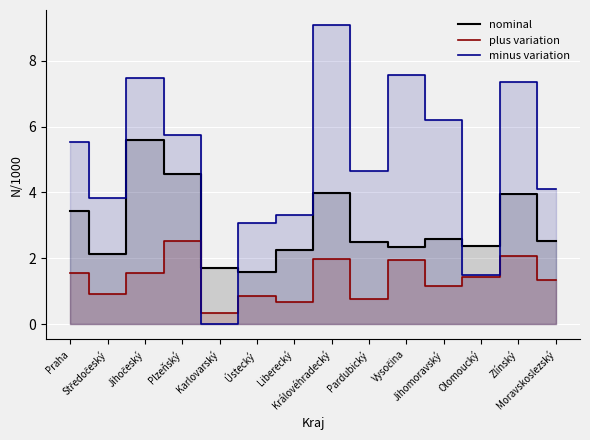

Rank the series by their average value, from highest to lowest.

minus variation, nominal, plus variation